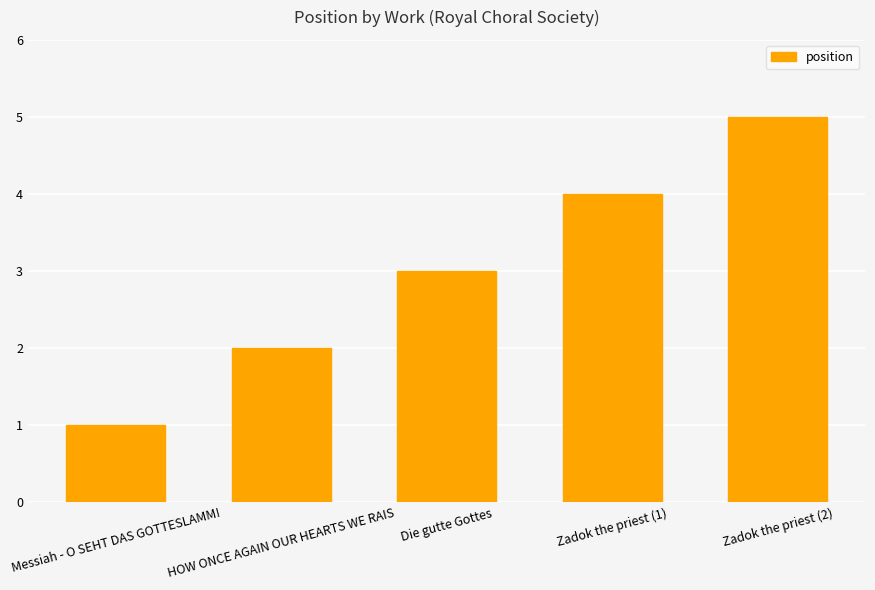

What is the difference between the values at Die gutte Gottes and Messiah - O SEHT DAS GOTTESLAMM!?

2